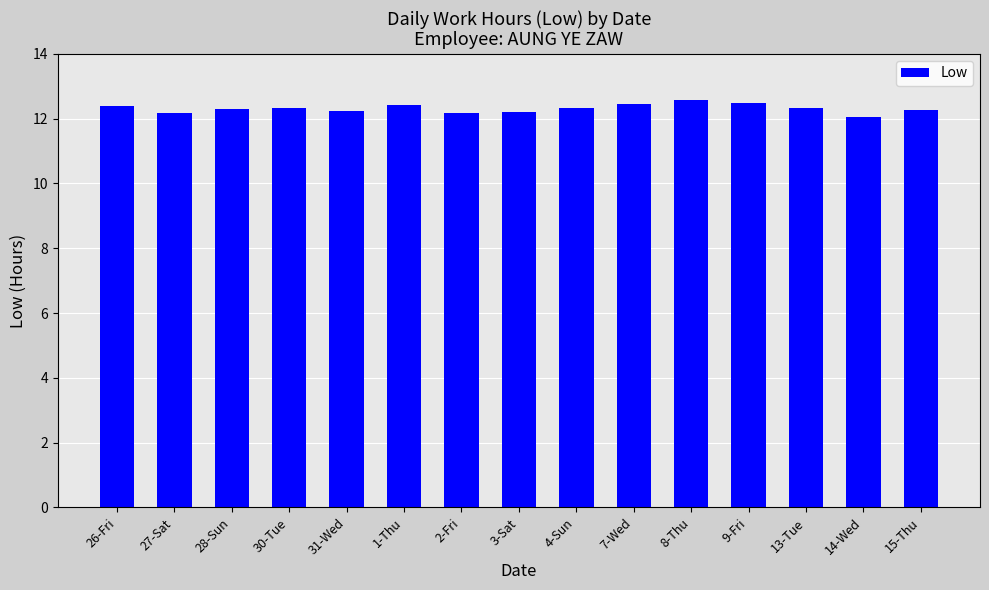

What is the approximate value at 14-Wed?

12.1